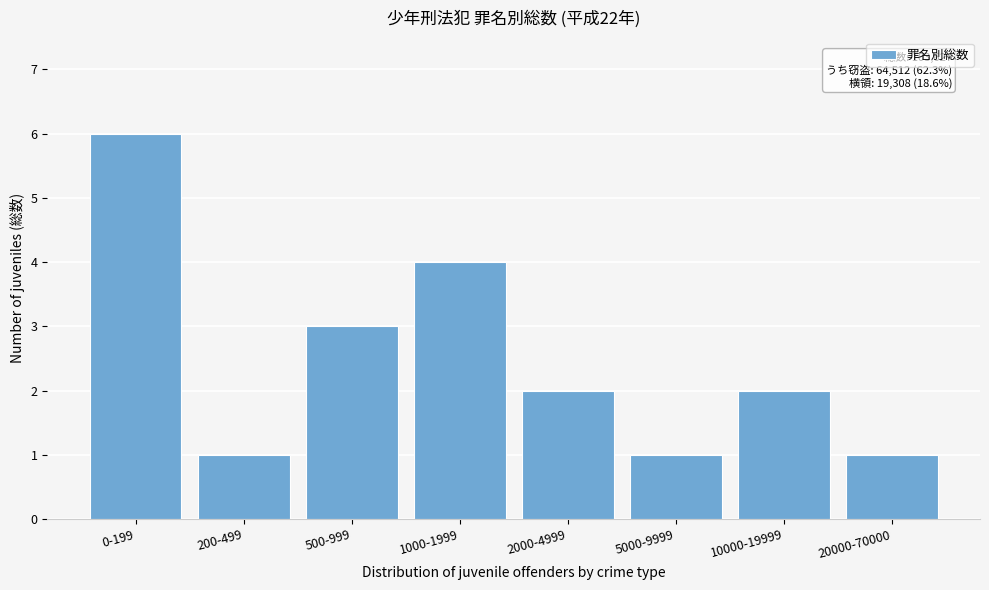

Reading right to left, extract all data points from this chart.

20000-70000=1	10000-19999=2	5000-9999=1	2000-4999=2	1000-1999=4	500-999=3	200-499=1	0-199=6